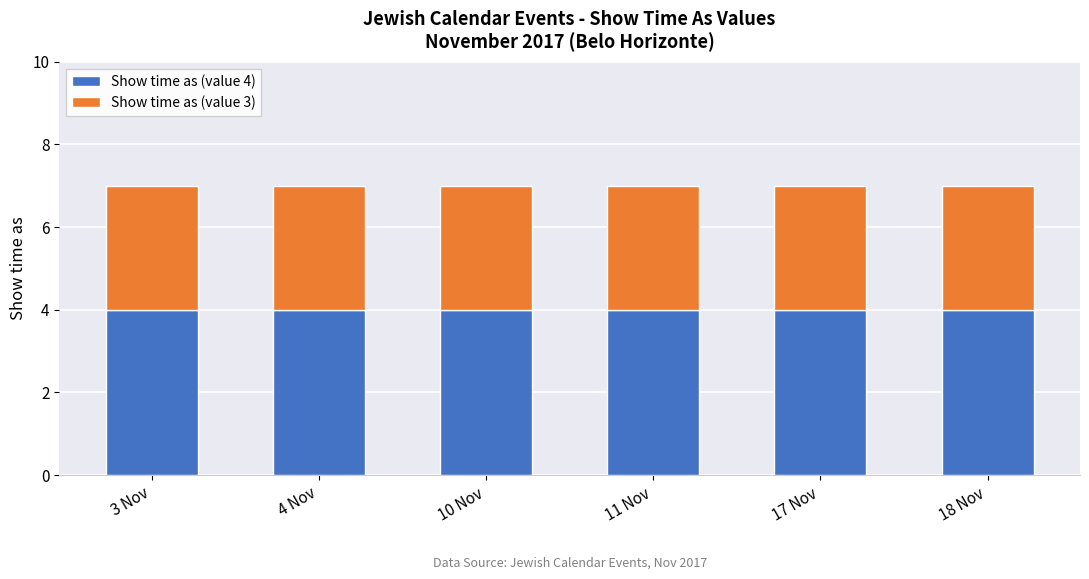

Is it true that Show time as (value 4) equals 6 at 18 Nov?

False